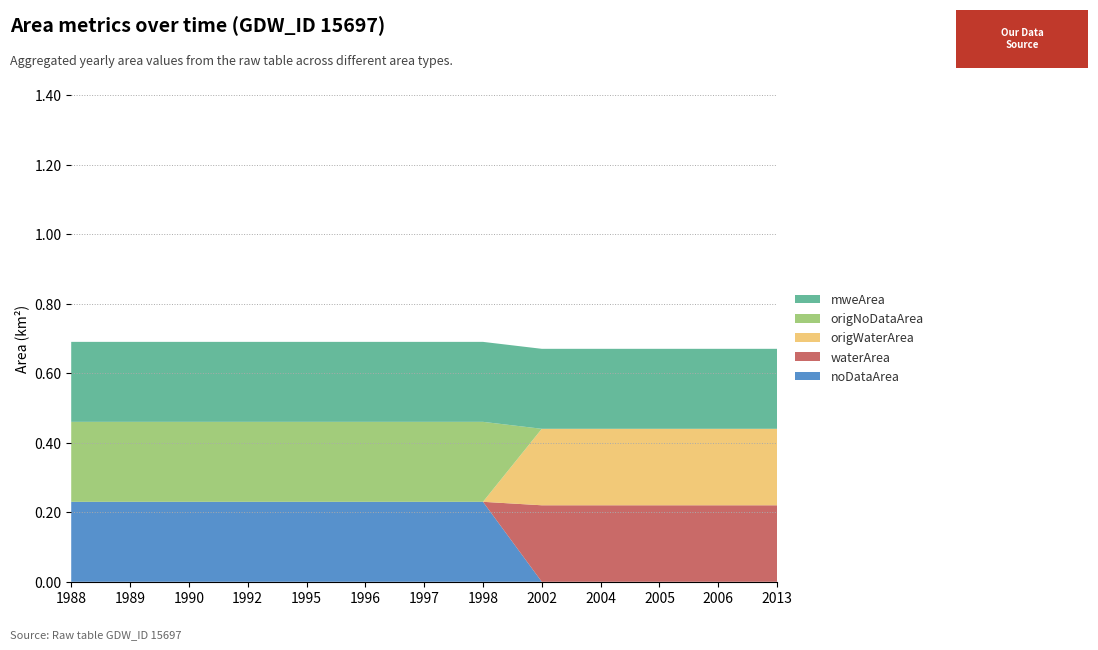

Reading left to right, list all the values displayed in this chart.

noDataArea: 0.2	0.2	0.2	0.2	0.2	0.2	0.2	0.2	0.0	0.0	0.0	0.0	0.0
waterArea: 0.0	0.0	0.0	0.0	0.0	0.0	0.0	0.0	0.2	0.2	0.2	0.2	0.2
origWaterArea: 0.0	0.0	0.0	0.0	0.0	0.0	0.0	0.0	0.2	0.2	0.2	0.2	0.2
origNoDataArea: 0.2	0.2	0.2	0.2	0.2	0.2	0.2	0.2	0.0	0.0	0.0	0.0	0.0
mweArea: 0.2	0.2	0.2	0.2	0.2	0.2	0.2	0.2	0.2	0.2	0.2	0.2	0.2